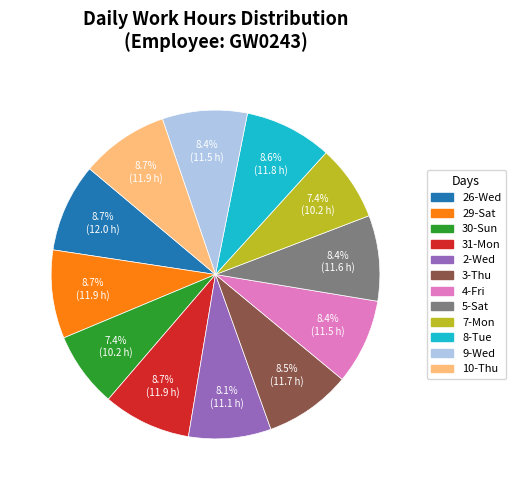

Approximately how many times larger is the value at 26-Wed compared to 9-Wed?

1.0